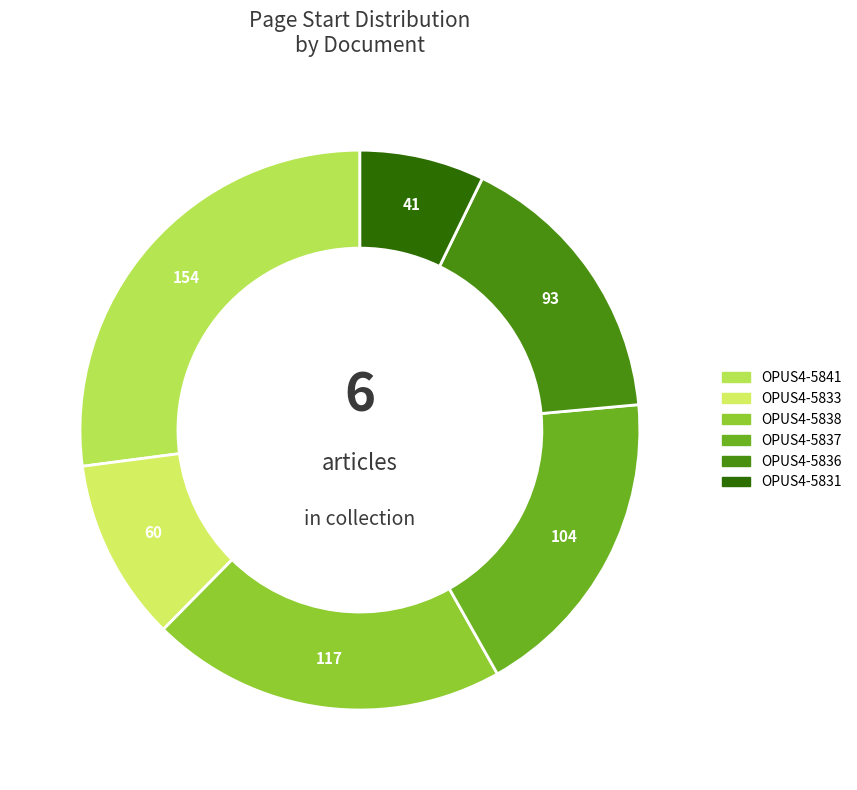

Combined, what portion of the pie is OPUS4-5836 and OPUS4-5841?

43.4%